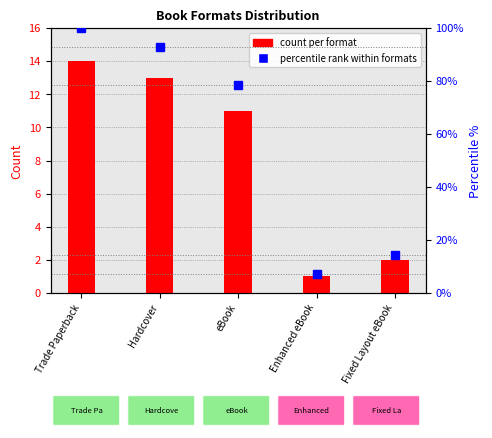

At how many categories does at least one series exceed 88?

2